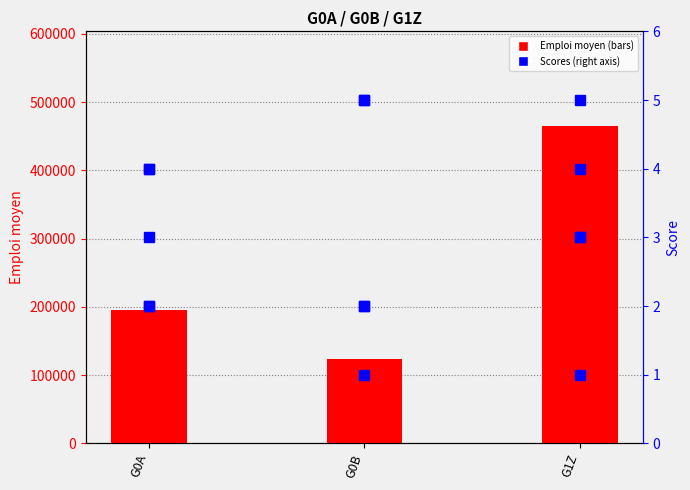

What is the label of the 3rd bar from the left?

G1Z